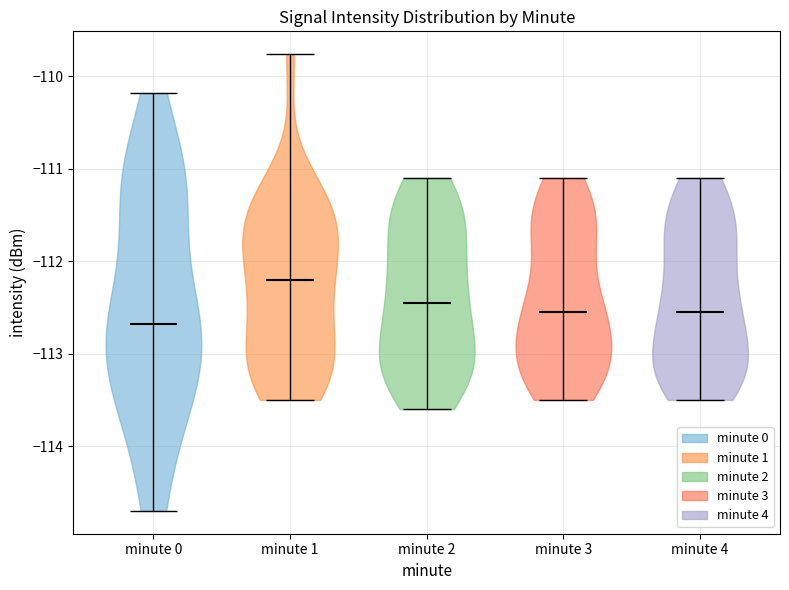

Which violin has the highest median line?

minute 1